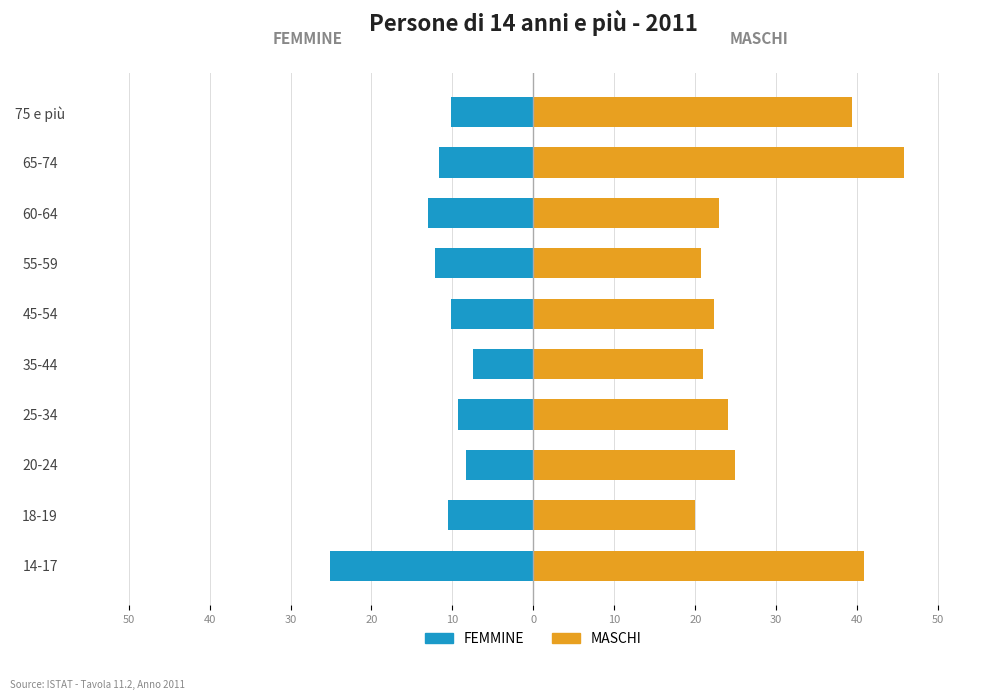

What is the maximum value for FEMMINE?

-7.5